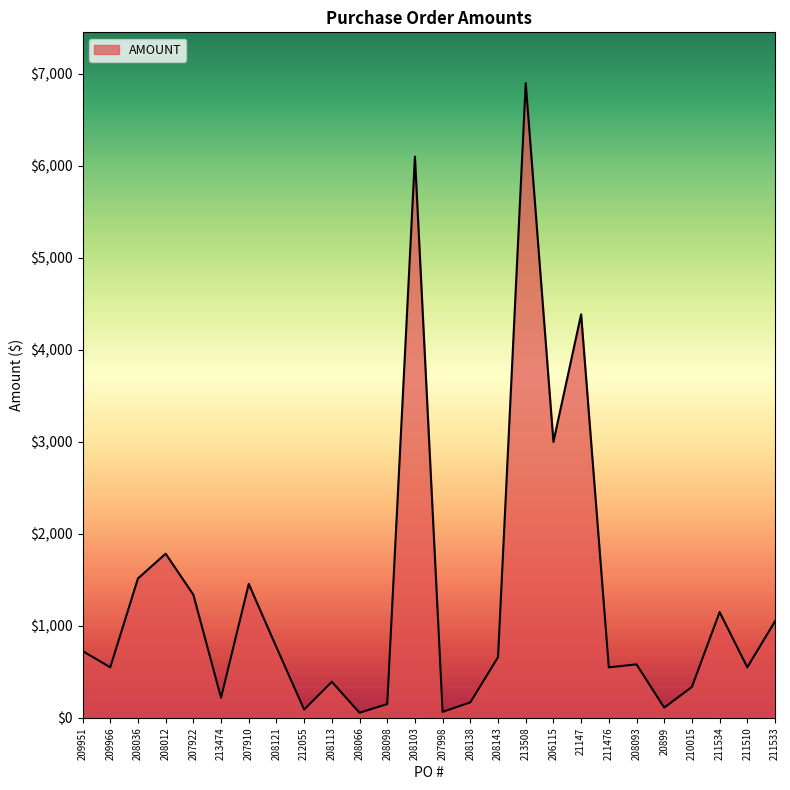

What value does the data have at 208121?

767.0